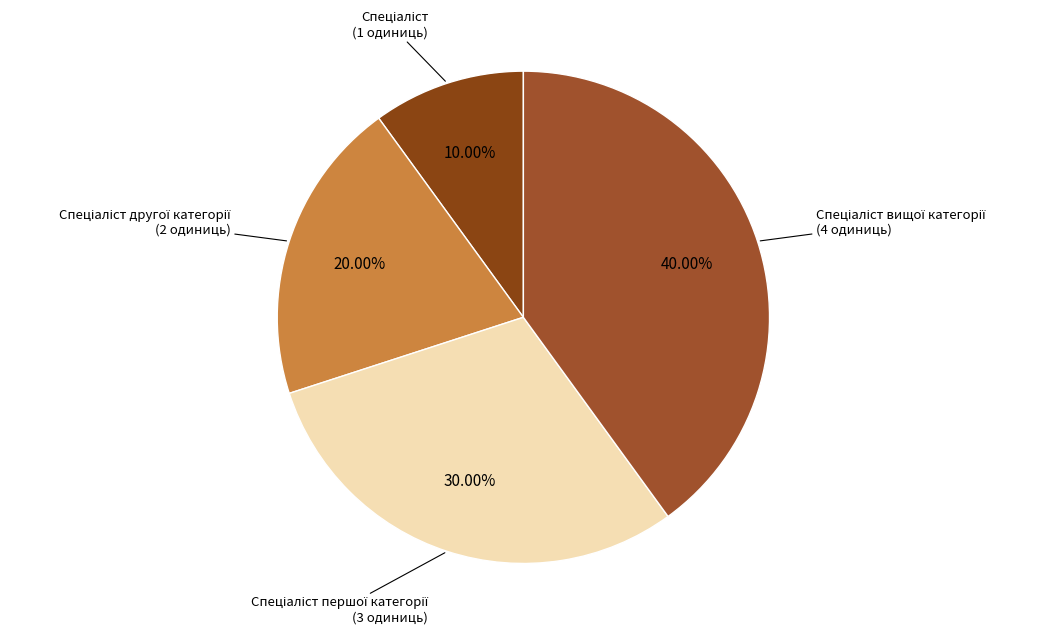

Is there a majority slice in this chart?

No